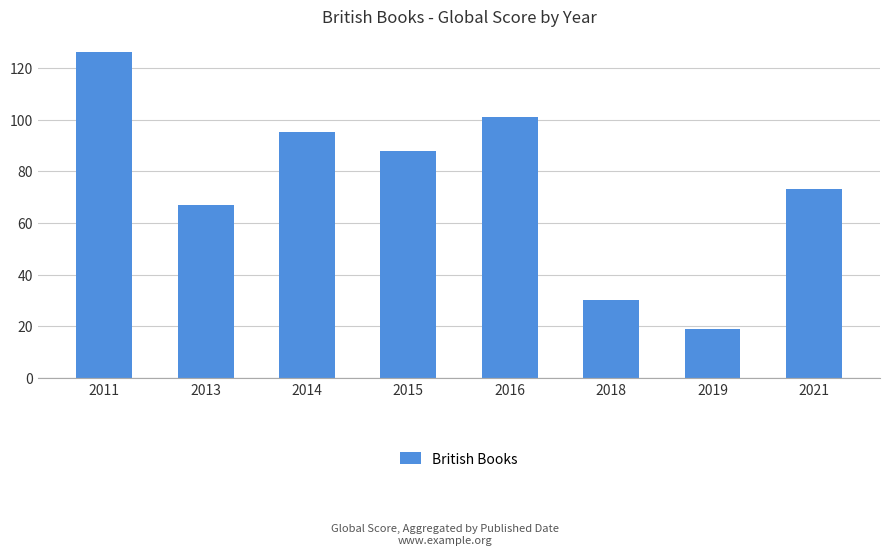

Are the bars grouped side by side (vs. stacked)?

No